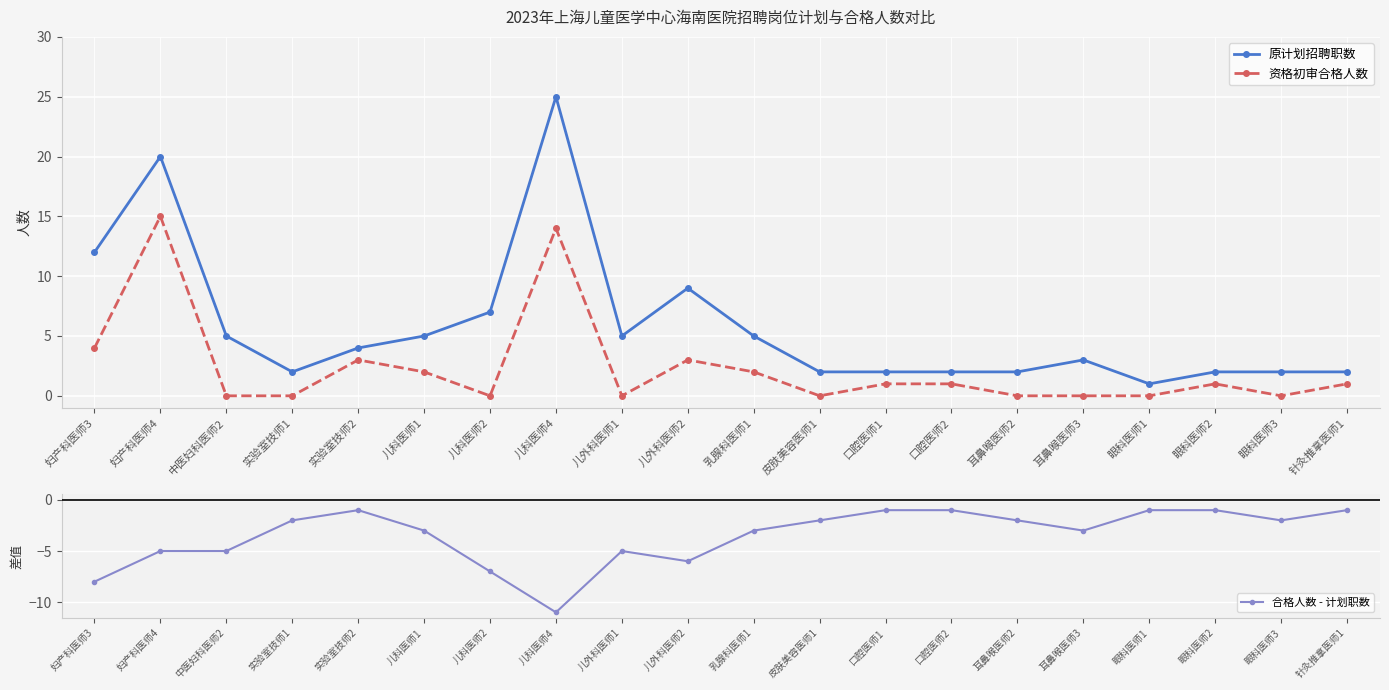

How many interior local peaks does the 资格初审合格人数 series have?

5